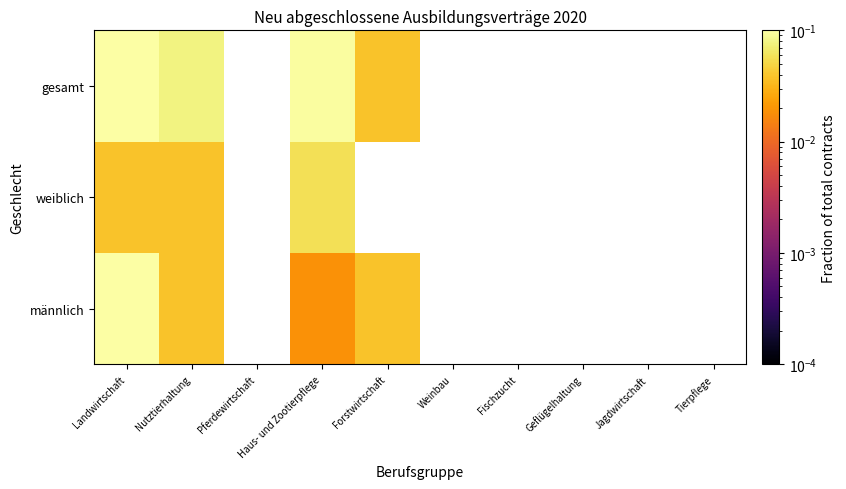

Which has a higher value, Jagdwirtschaft or Geflügelhaltung?

Geflügelhaltung